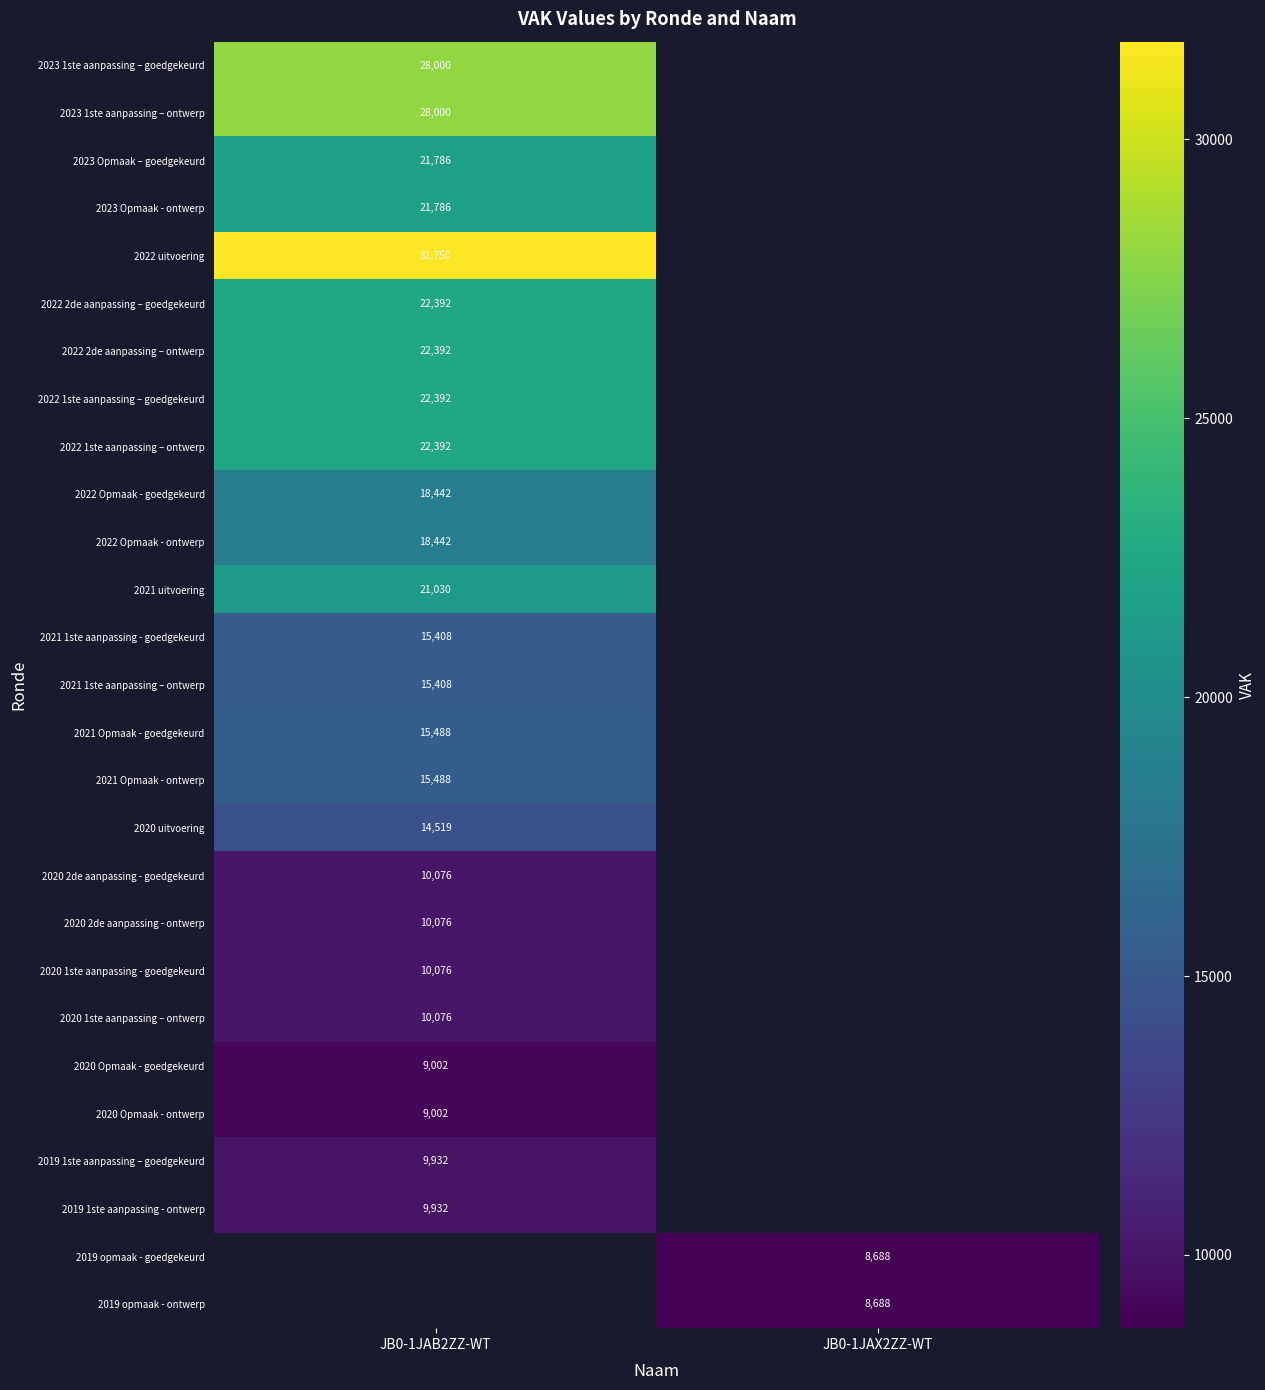

The 2020 uitvoering series shows 14519 at JB0-1JAB2ZZ-WT. True or false?

True